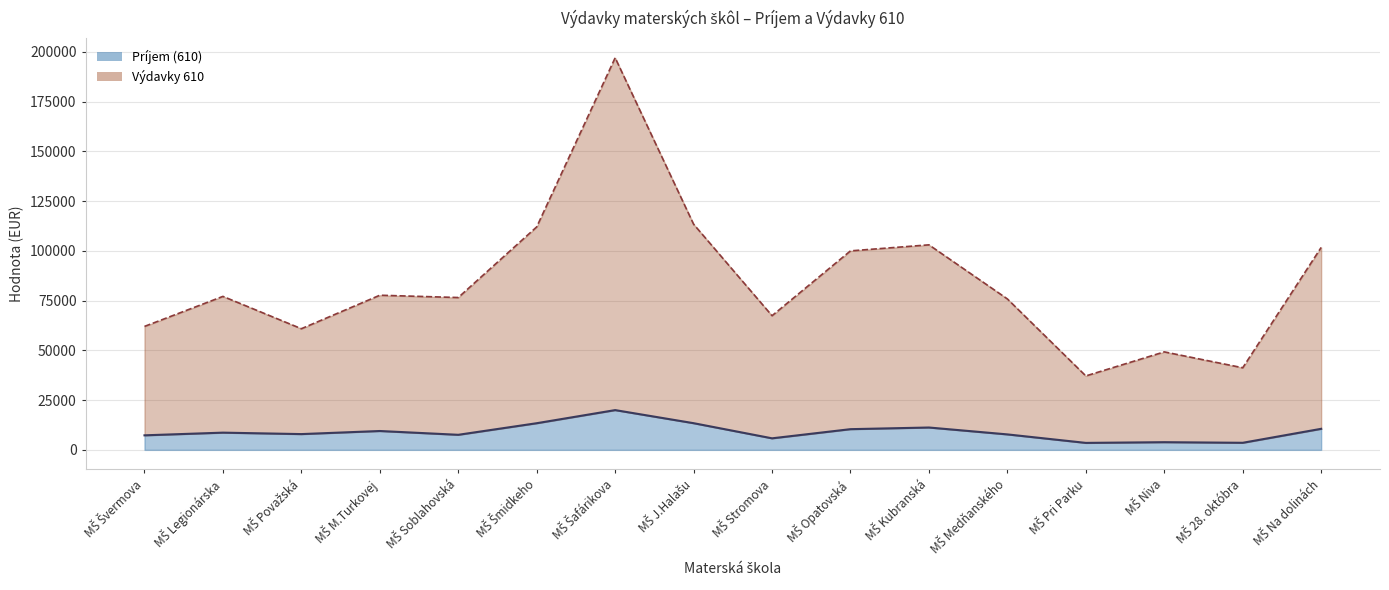

Rank the series by their maximum value, from lowest to highest.

Príjem (610), Výdavky 610